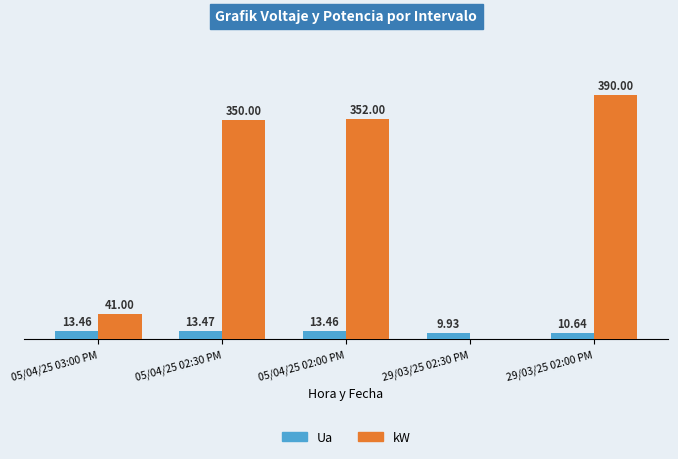

Is the value of Ua at 05/04/25 02:00 PM greater than the value of kW at 05/04/25 02:00 PM?

No